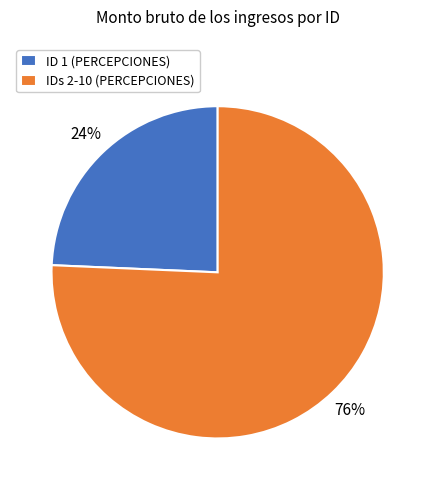

Between IDs 2-10 (PERCEPCIONES) and ID 1 (PERCEPCIONES), which is larger?

IDs 2-10 (PERCEPCIONES)